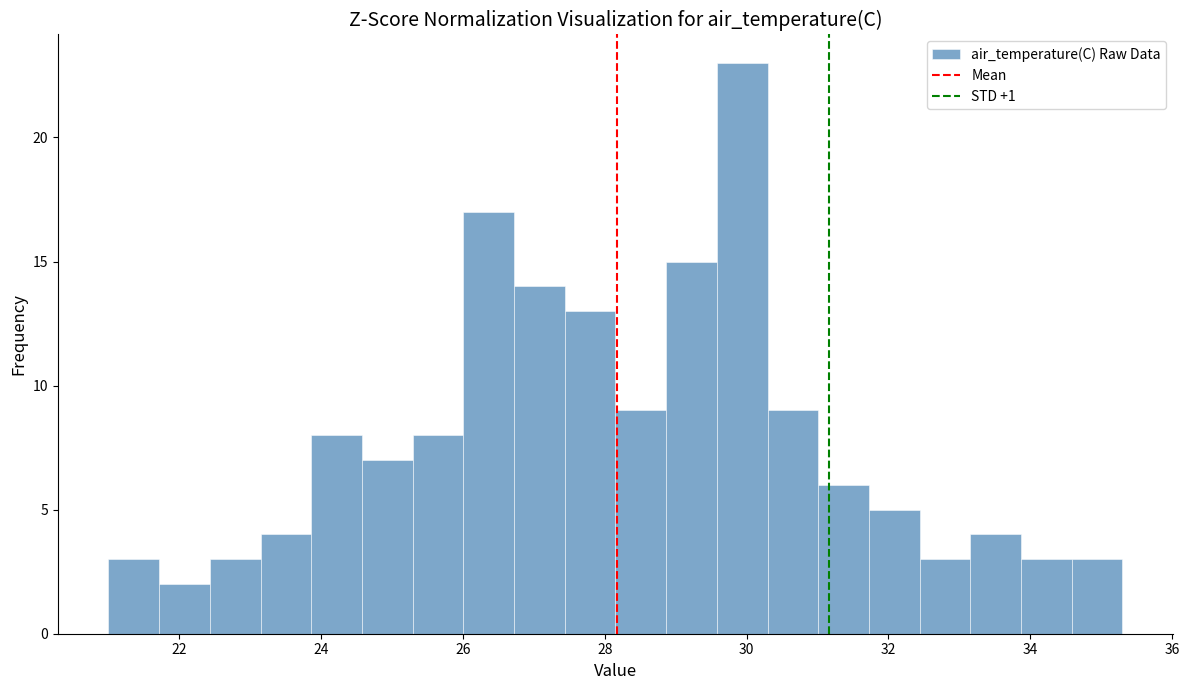

Around what value on the x-axis is the tallest bar? Give the approximate position of its centre, as read against the axis.

30.0